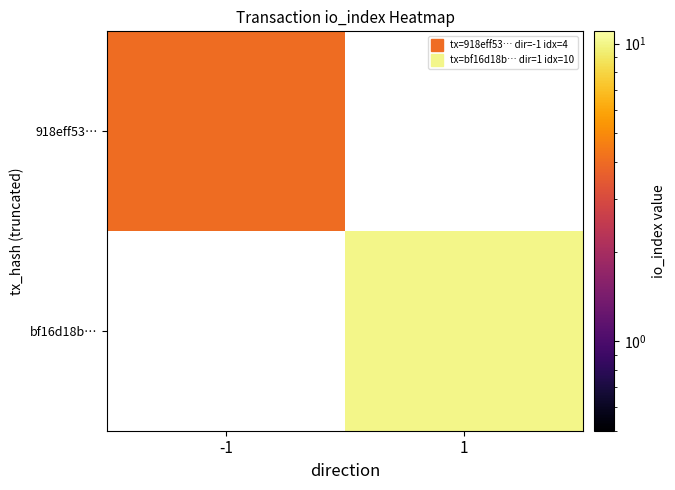

What is the minimum value for 918eff53…?

4.0